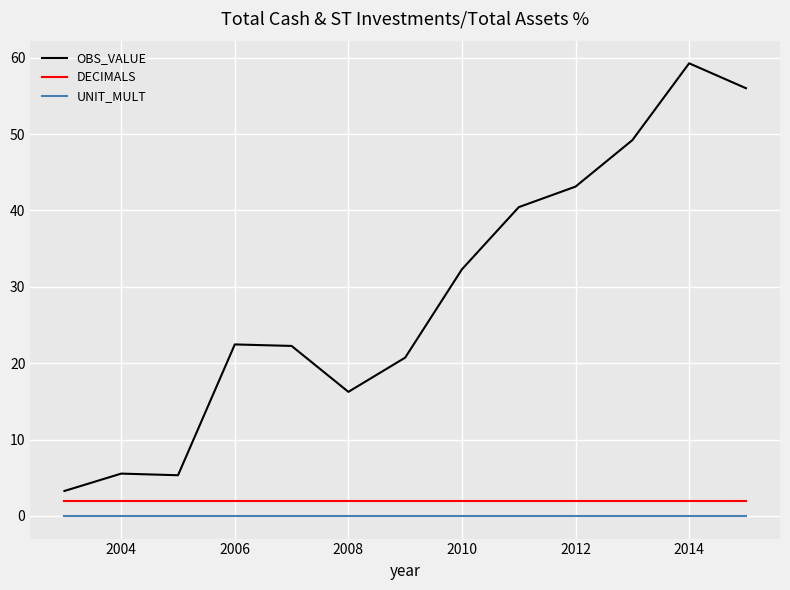

What is the sum of all DECIMALS values?

26.0